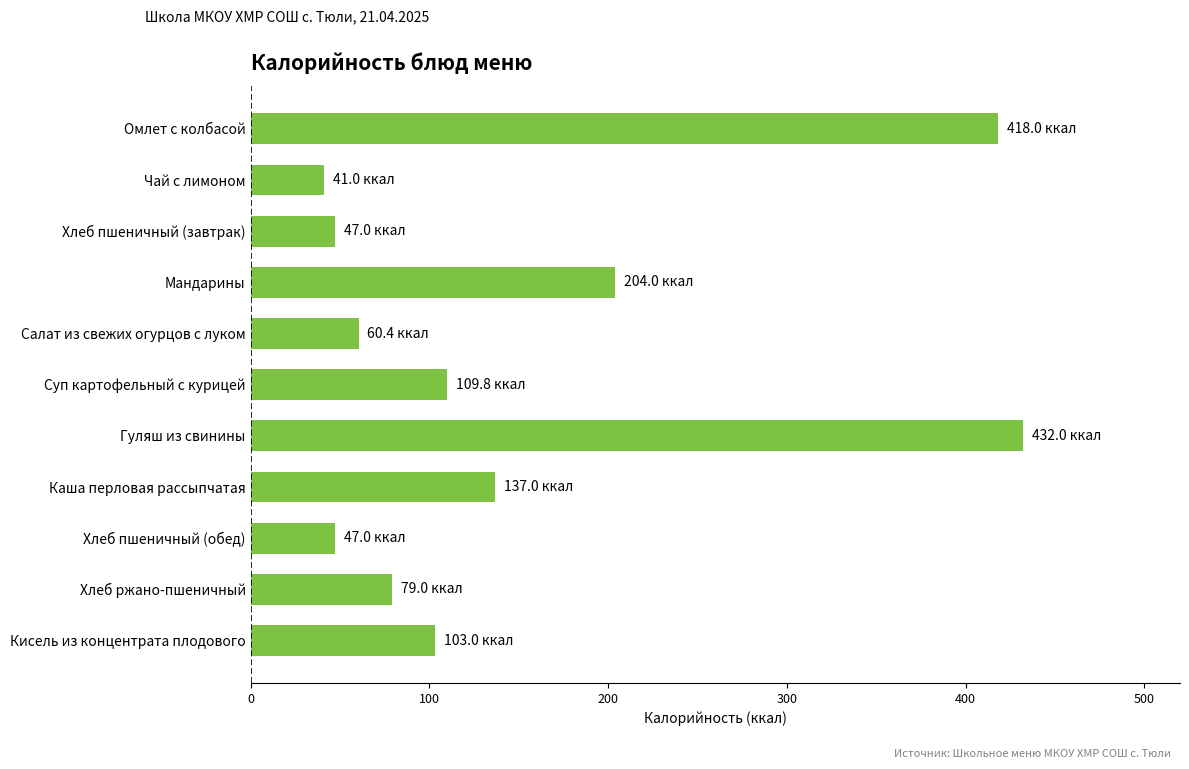

What is the sum of the values at Хлеб пшеничный (завтрак) and Мандарины?

251.0